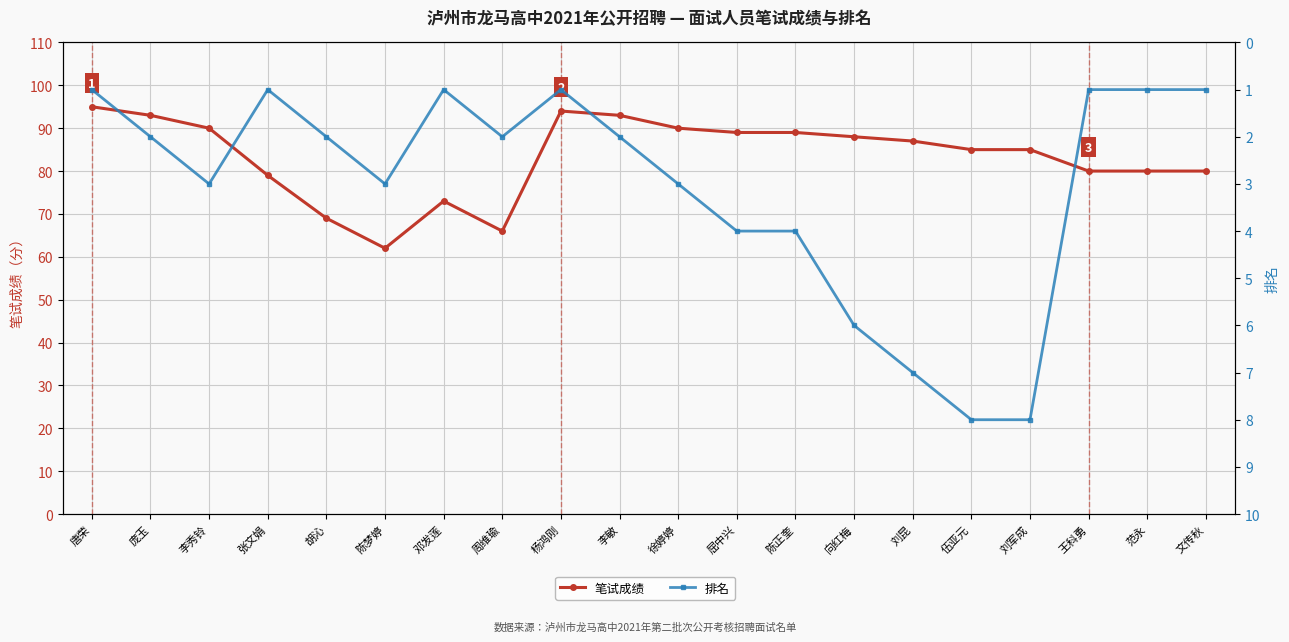

Reading left to right, list all the values displayed in this chart.

笔试成绩: 唐荣=95	庞玉=93	李秀铃=90	张文娟=79	胡沁=69	陈梦婷=62	邓发莲=73	周维瑜=66	杨鸿刚=94	李敏=93	徐婷婷=90	屈中兴=89	陈正奎=89	向红梅=88	刘昆=87	伍亚元=85	刘军成=85	王科勇=80	范永=80	文传秋=80
排名: 唐荣=1	庞玉=2	李秀铃=3	张文娟=1	胡沁=2	陈梦婷=3	邓发莲=1	周维瑜=2	杨鸿刚=1	李敏=2	徐婷婷=3	屈中兴=4	陈正奎=4	向红梅=6	刘昆=7	伍亚元=8	刘军成=8	王科勇=1	范永=1	文传秋=1